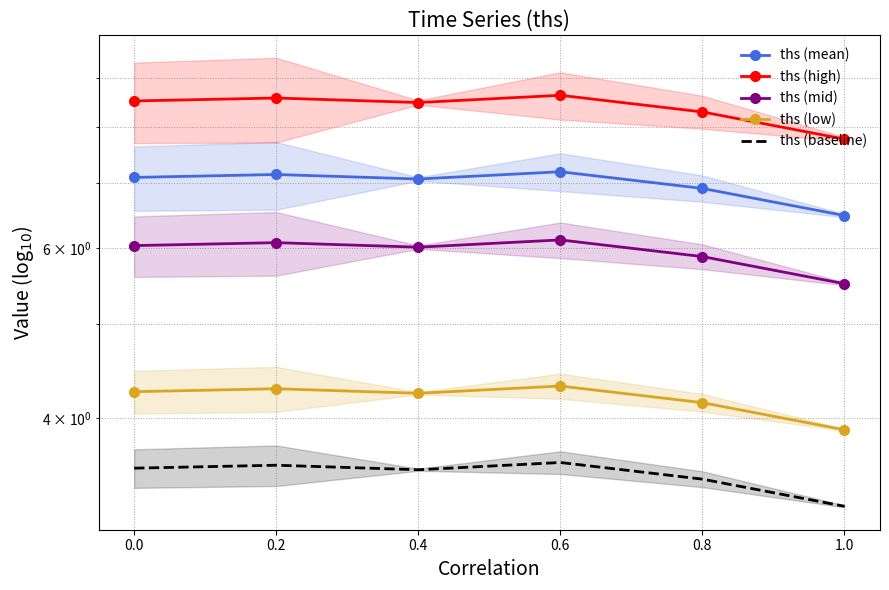

At how many categories does at least one series exceed 8?

5